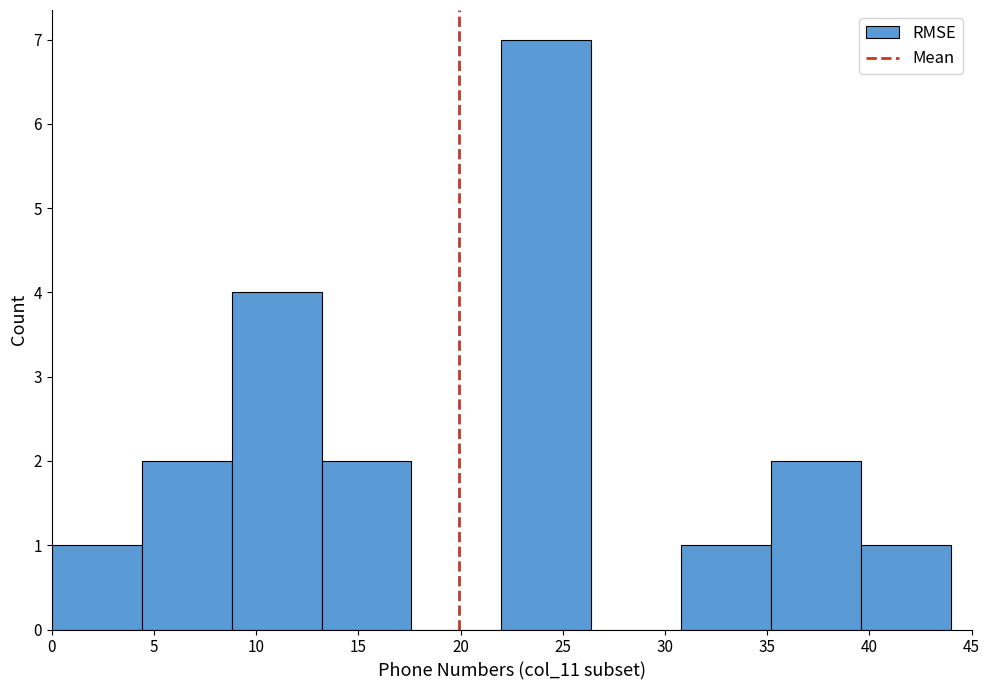

Reading left to right, list every bar in this chart as the range it spans on the x-axis followed by its height. Neither the bar edges nor the heights are printed on the chart, so give them approximately, as read against the axes.

0.0 to 4.4: 1
4.4 to 8.8: 2
8.8 to 13.2: 4
13.2 to 17.6: 2
17.6 to 22.0: 0
22.0 to 26.4: 7
26.4 to 30.8: 0
30.8 to 35.2: 1
35.2 to 39.6: 2
39.6 to 44.0: 1